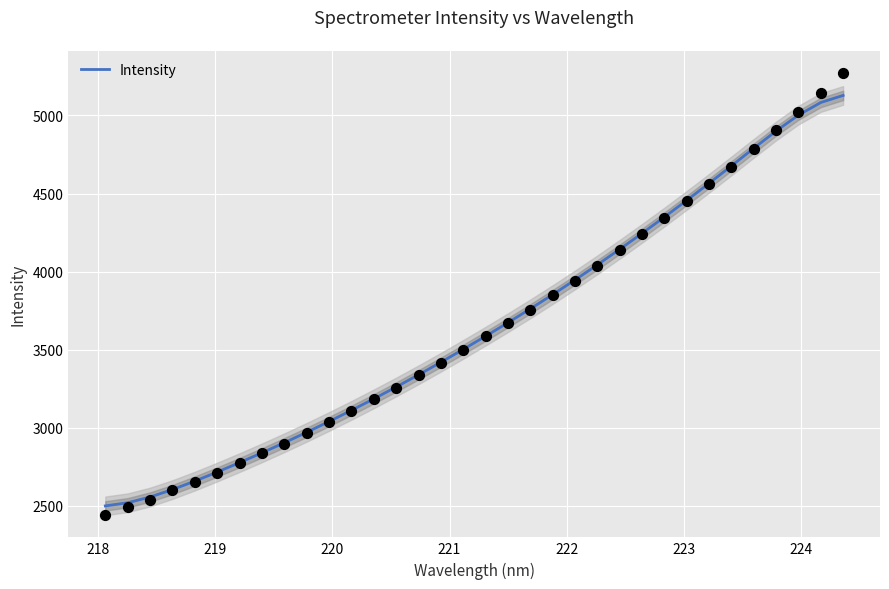

What is the minimum value for Intensity?

2498.6